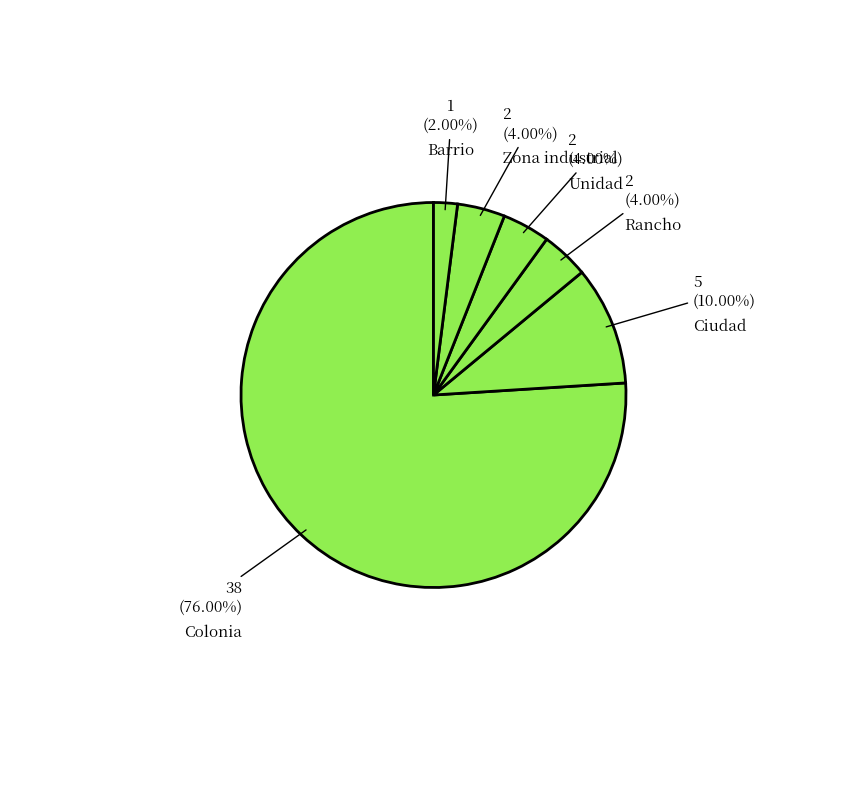

Is there a majority slice in this chart?

Yes